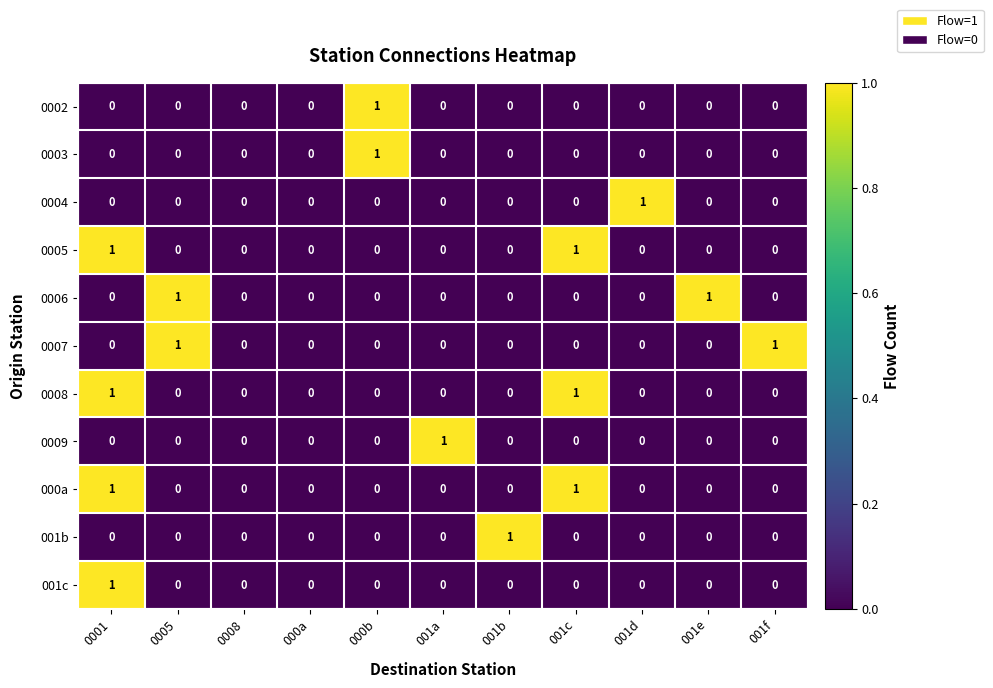

The value of 000a at 000b is -1. True or false?

False